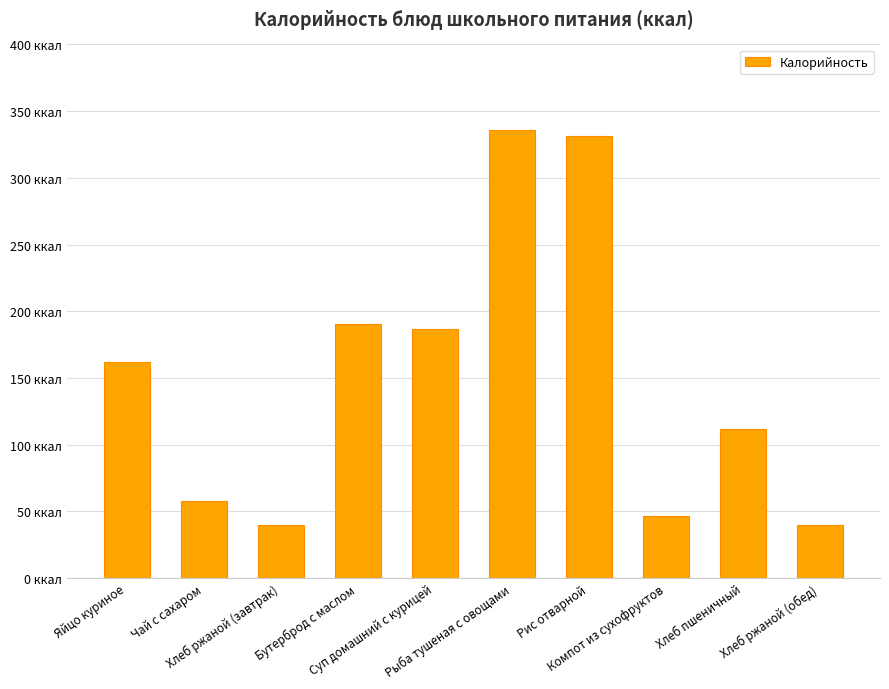

Does the chart contain any negative values?

No